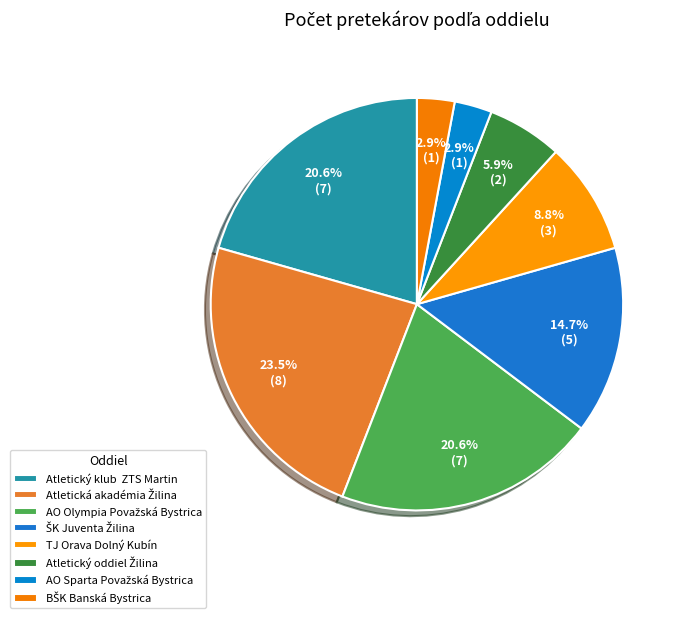

Which category has the biggest portion of the pie?

Atletická akadémia Žilina